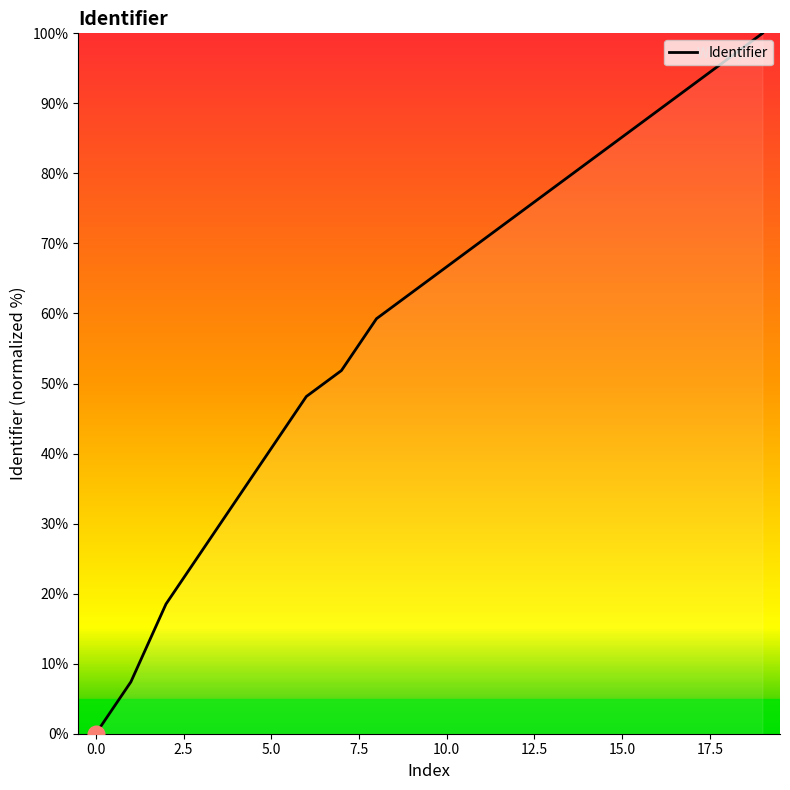

How many lines are shown in the chart?

1